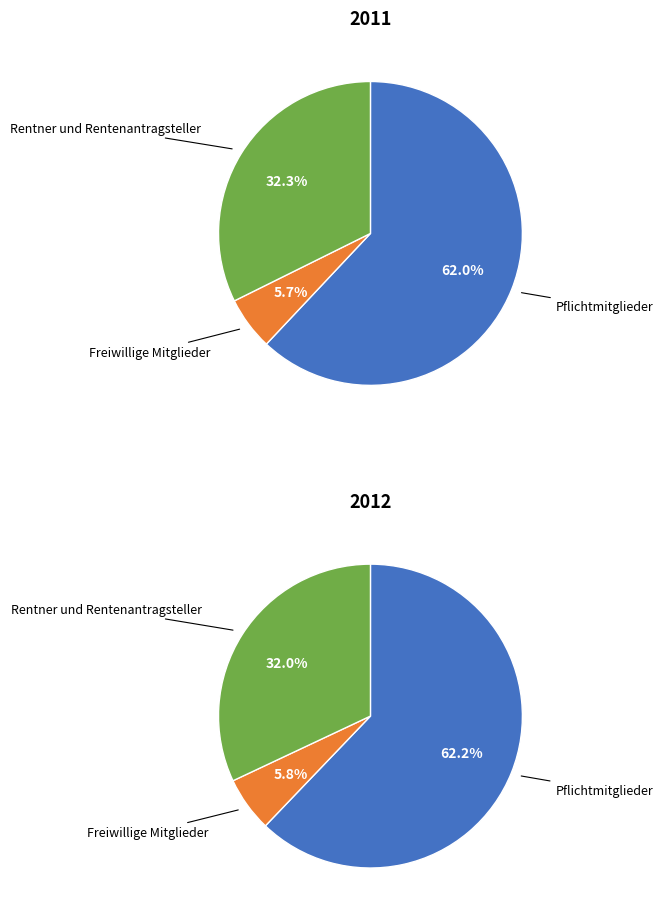

Does any single category account for the majority?

Yes